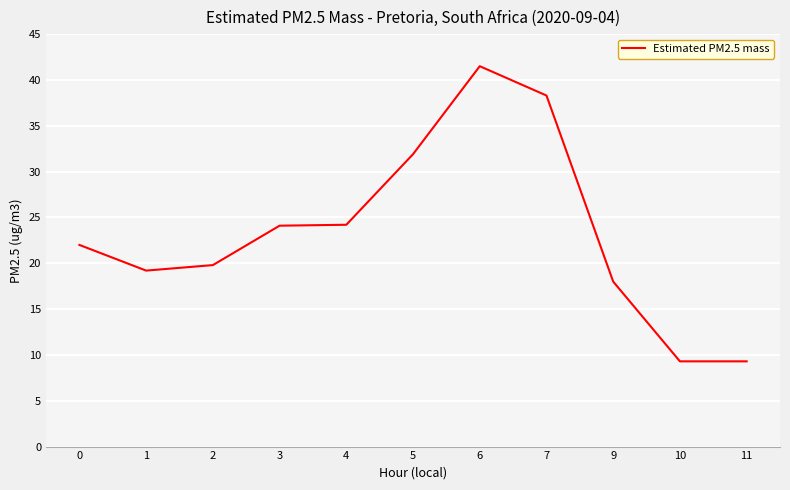

How many values are below 22?

5